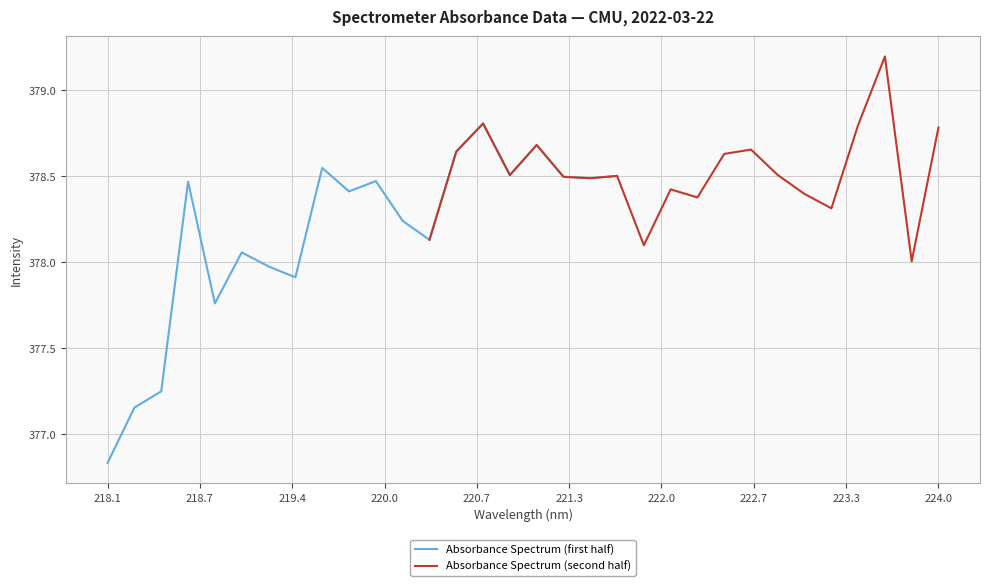

What is the sum of all Absorbance Spectrum (first half) values?

7563.3